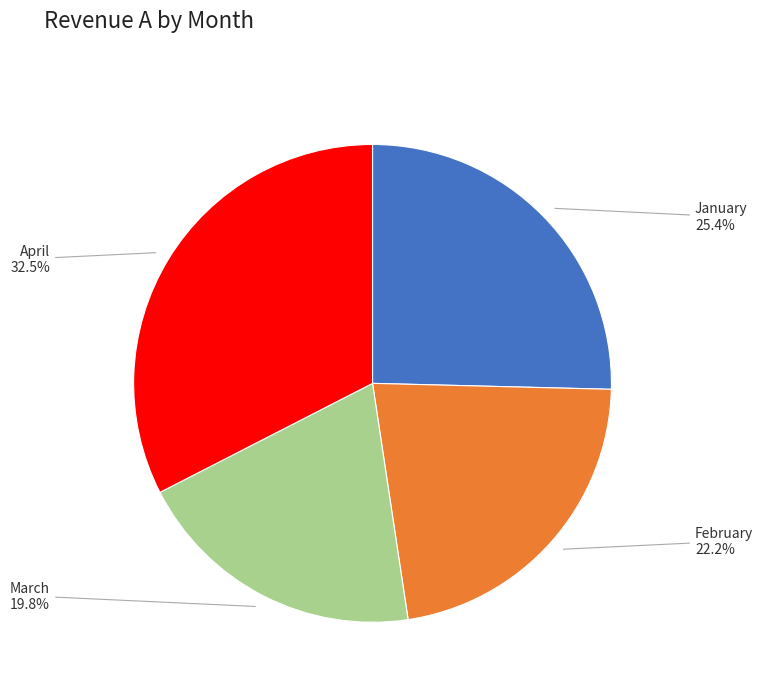

Which slice is the smallest?

March